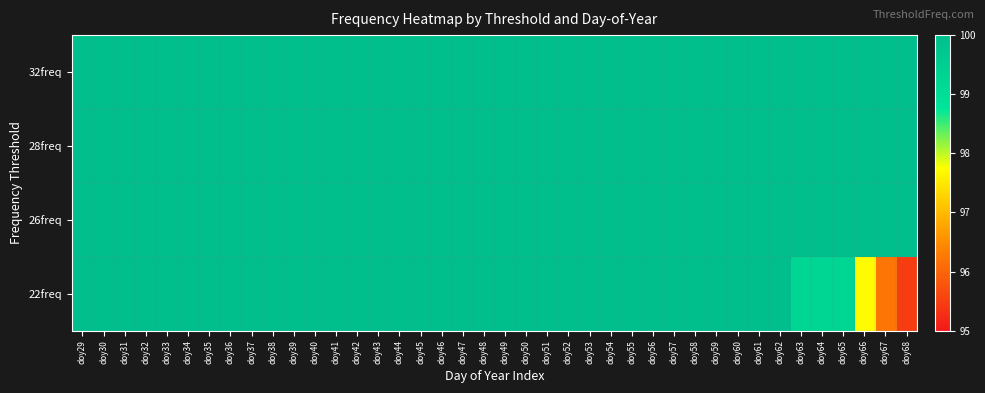

At how many categories does at least one series exceed 97?

40